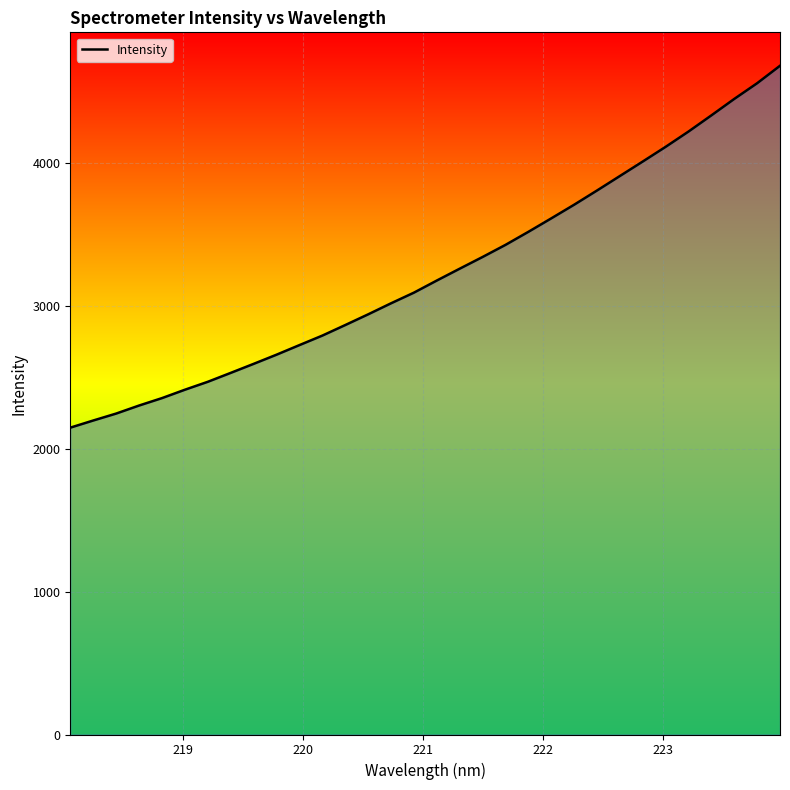

What is the smallest value displayed?

2146.9